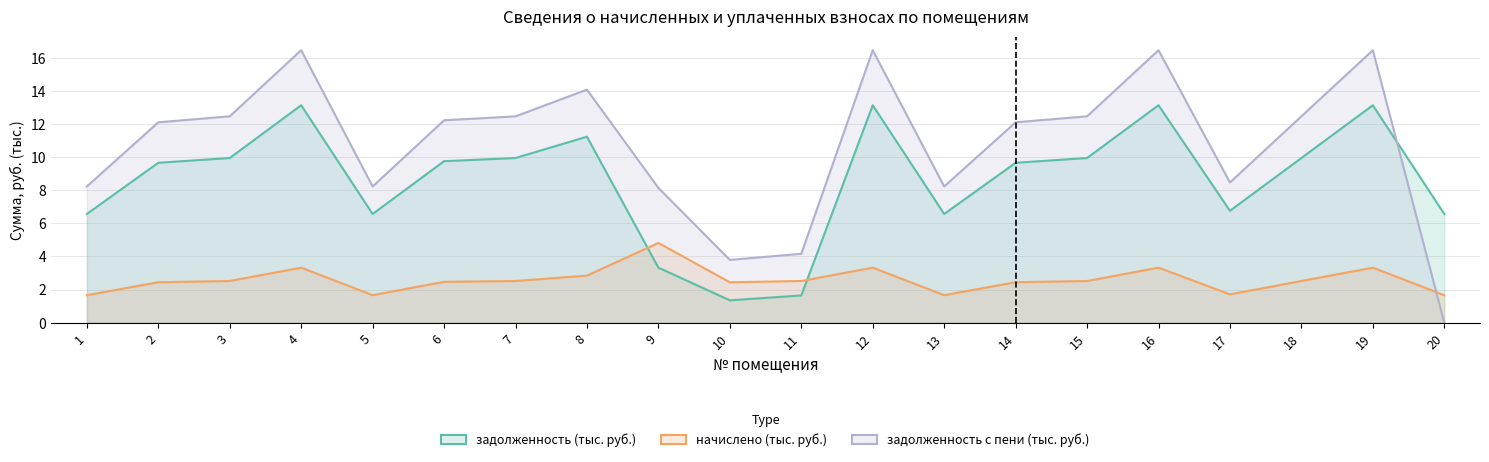

How many lines are shown in the chart?

3